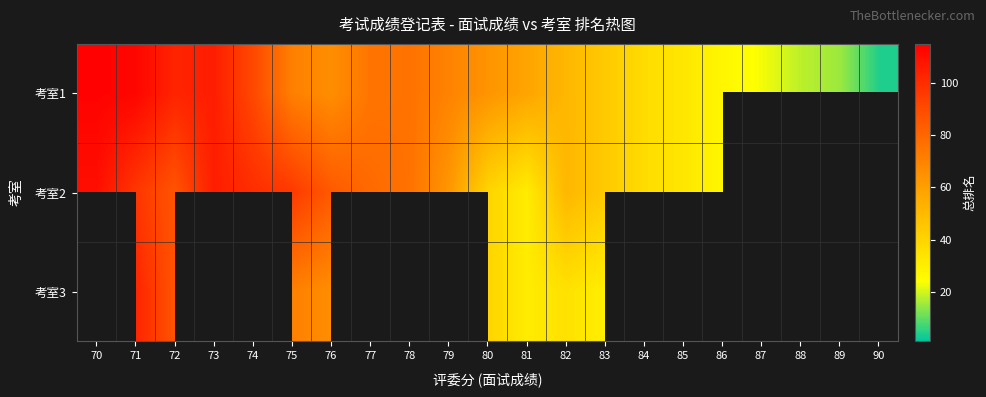

List the series in order of their peak value, lowest first.

考室2, 考室3, 考室1